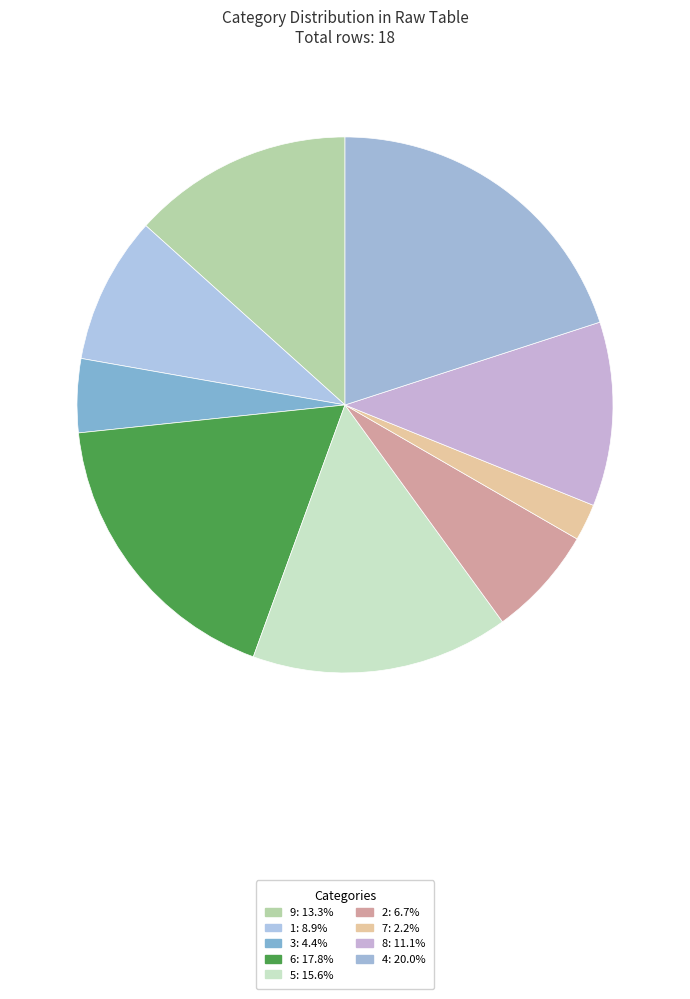

Is there a majority slice in this chart?

No